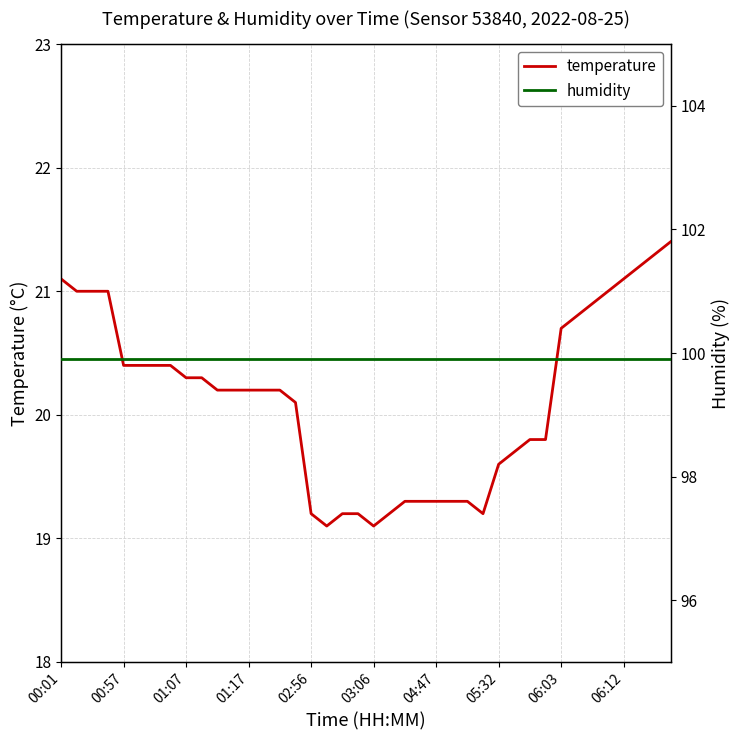

What is the highest value of the temperature series?

21.4